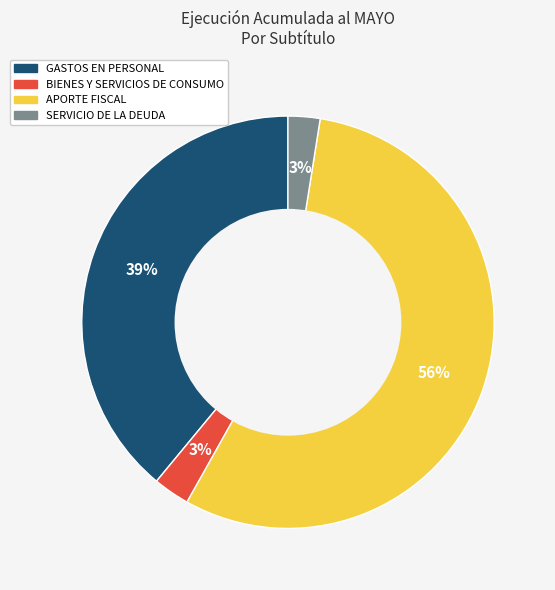

Do GASTOS EN PERSONAL and APORTE FISCAL together represent more than half of the pie?

Yes